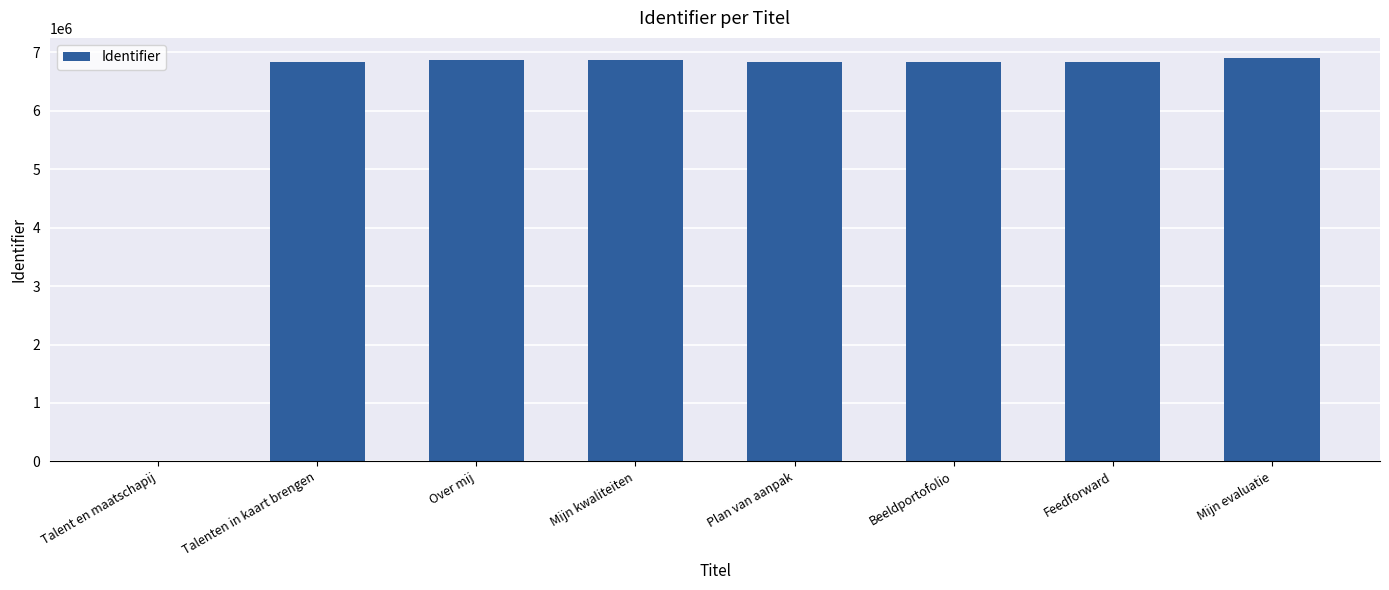

What is the sum of the values at Talenten in kaart brengen and Talent en maatschapij?

6840966